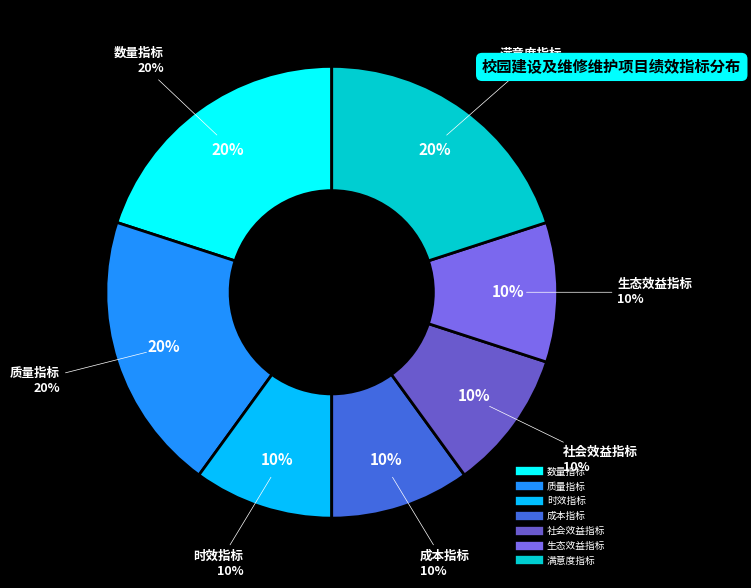

Does 社会效益指标 account for over 50% of the chart?

No